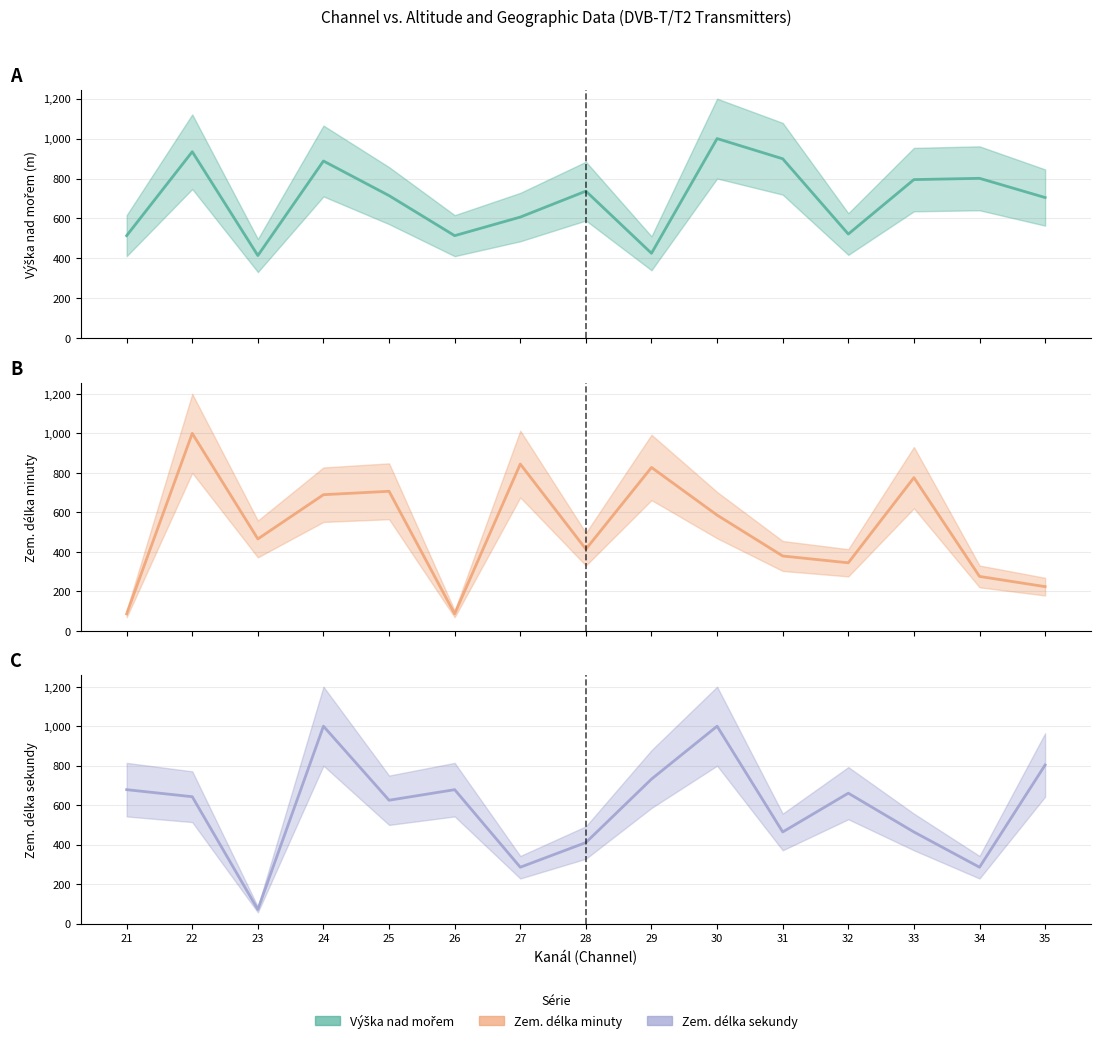

Reading right to left, transcribe all the data shown in this chart.

Vyska nad morem: 704.7	801.0	794.5	521.7	898.9	1000.0	425.4	736.8	606.7	513.6	714.3	887.6	414.1	934.2	513.6
Zem. delka minuty: 224.1	275.9	775.9	344.8	379.3	586.2	827.6	413.8	844.8	86.2	706.9	689.7	465.5	1000.0	86.2
Zem. delka sekundy: 803.6	285.7	464.3	660.7	464.3	1000.0	732.1	410.7	285.7	678.6	625.0	1000.0	71.4	642.9	678.6